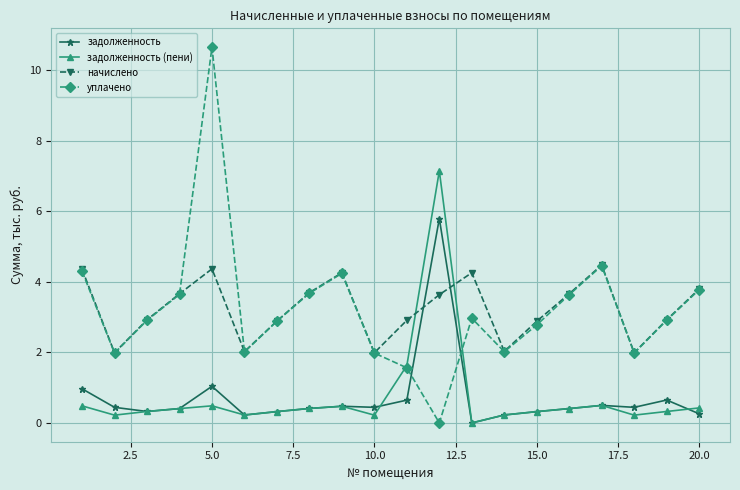

Which series ends up on top after the final intersection of задолженность and уплачено?

уплачено